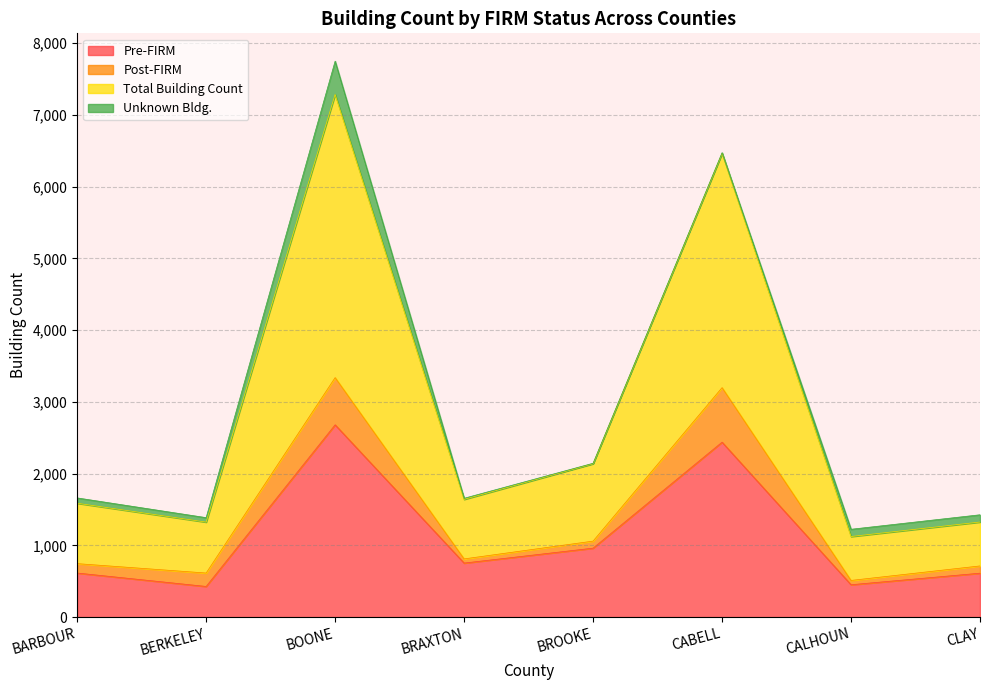

Is it true that Pre-FIRM equals 427 at BERKELEY?

True